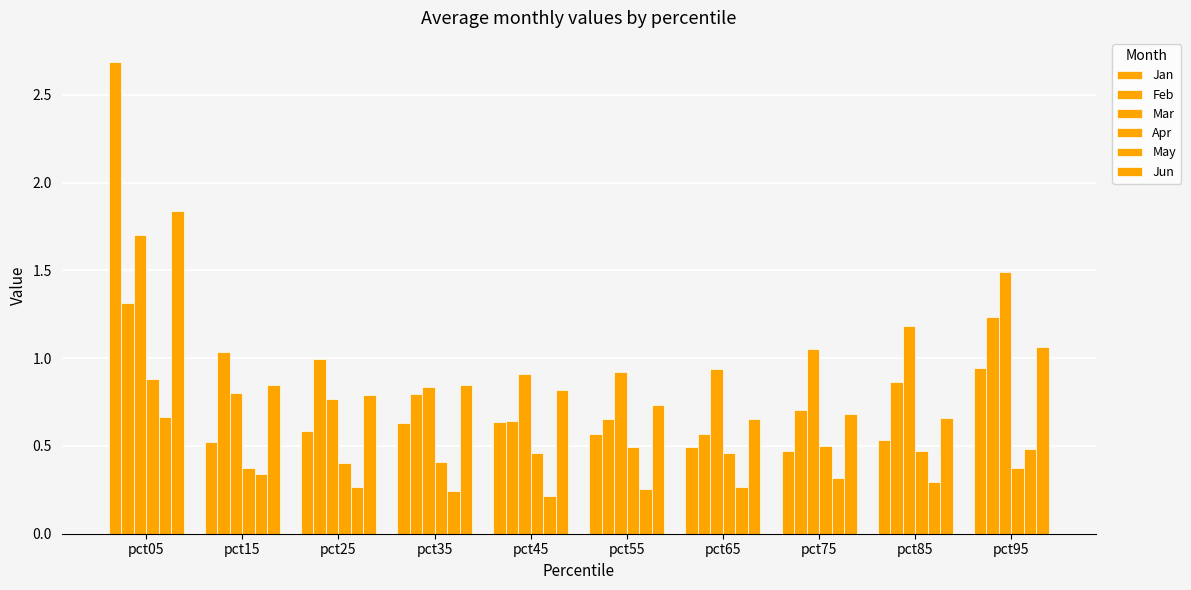

Which series has the widest spread of values?

Jan